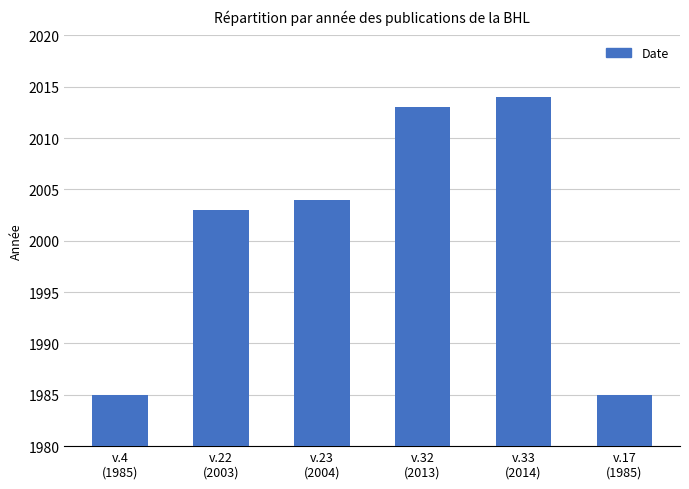

The value at v.33
(2014) is 2014. True or false?

True